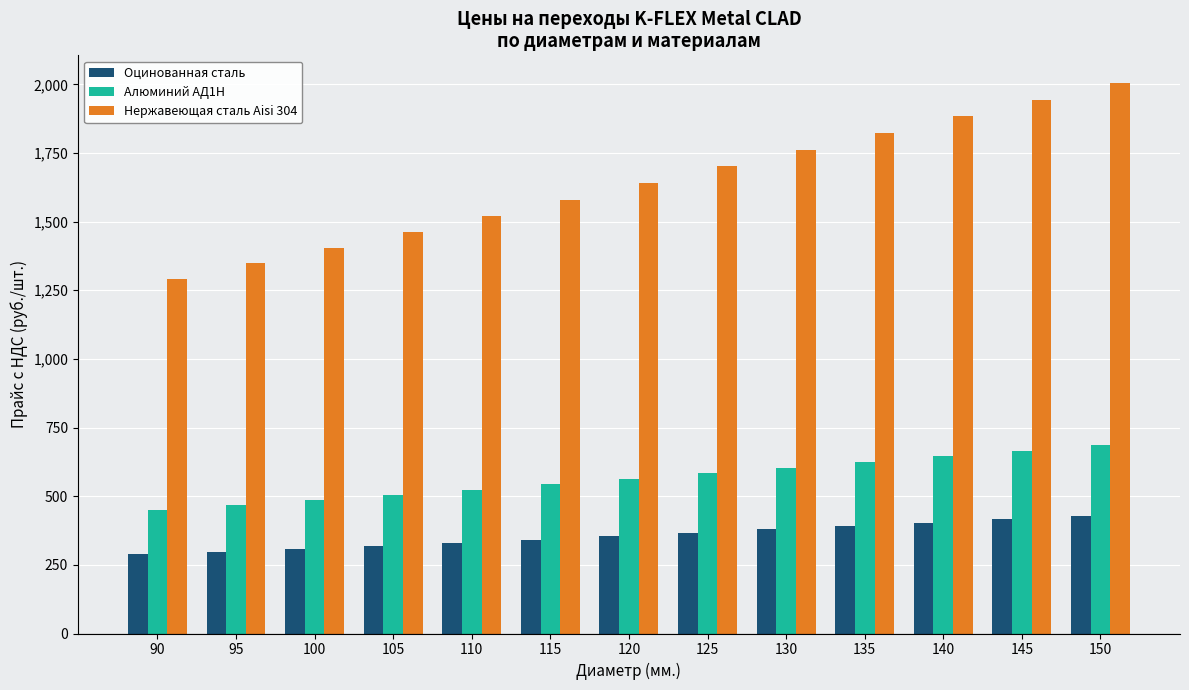

What is the spread (max minus min) of values at 145?

1528.1